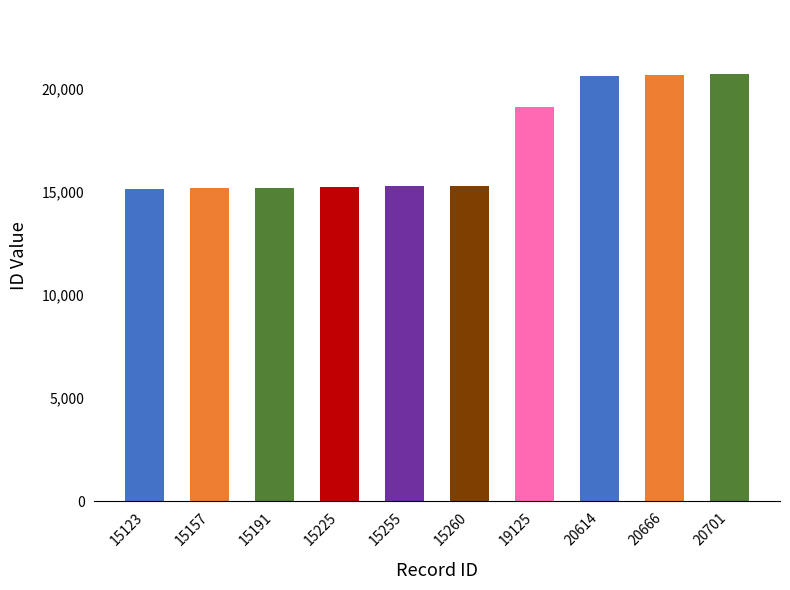

The chart shows a value of 26013 at 19125. True or false?

False